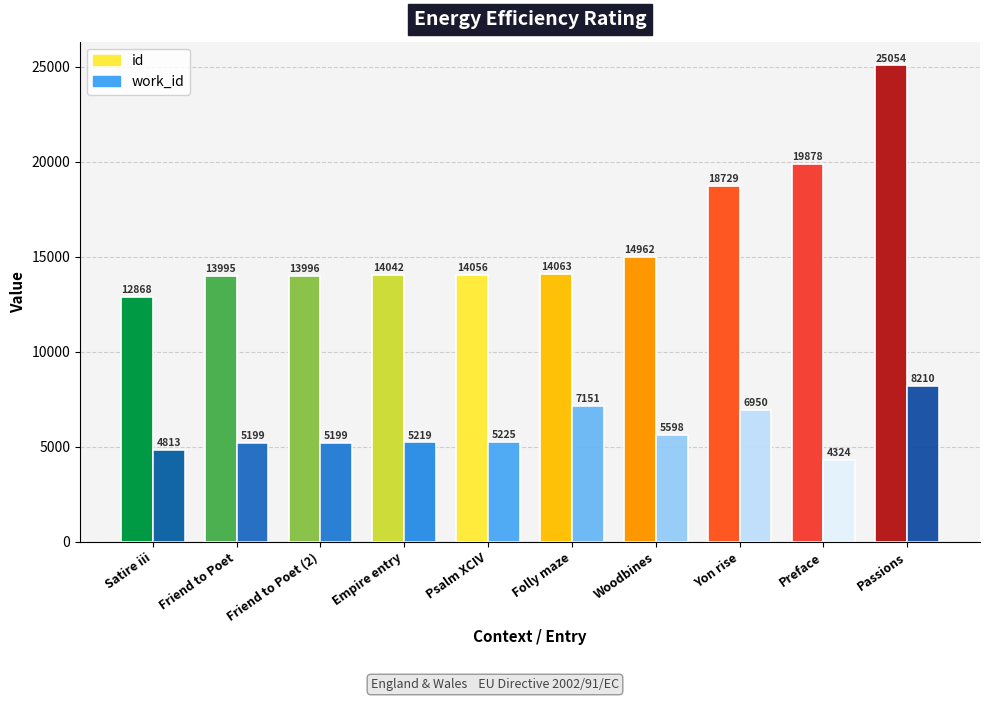

What is the total value across all series at ?

19261